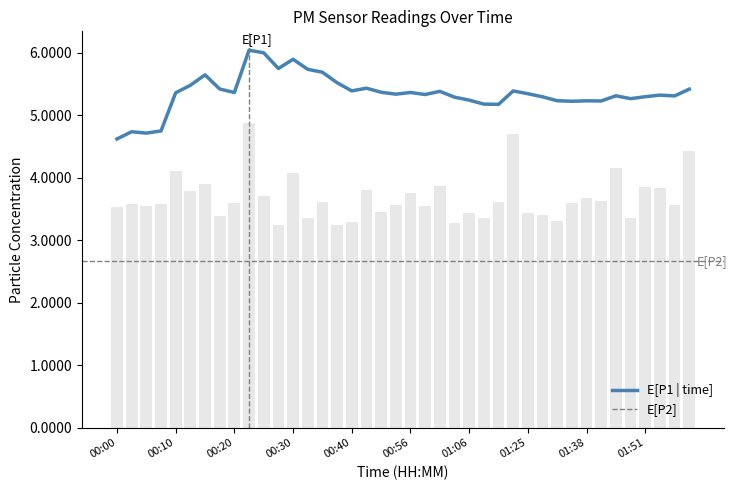

Where does the E[P1 | time] series first go above 5?

00:10